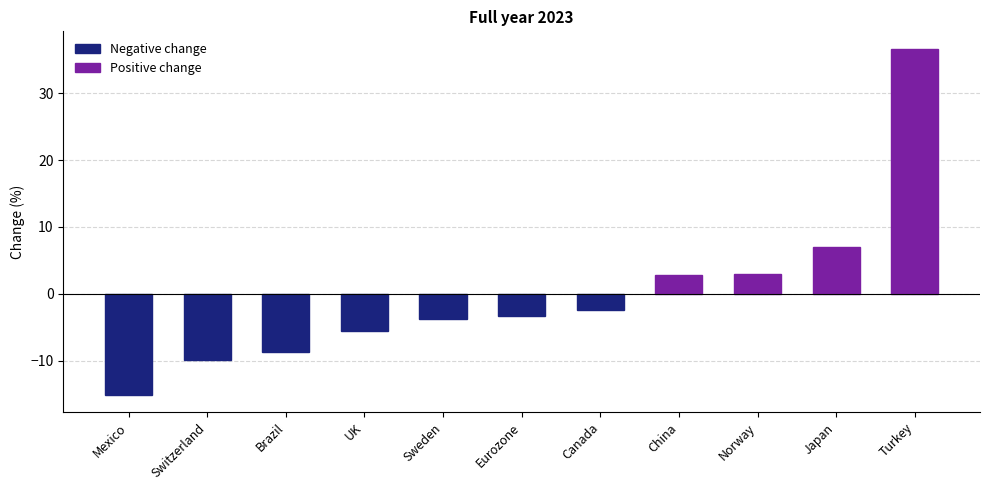

At which category does the chart reach its peak across all series?

Turkey